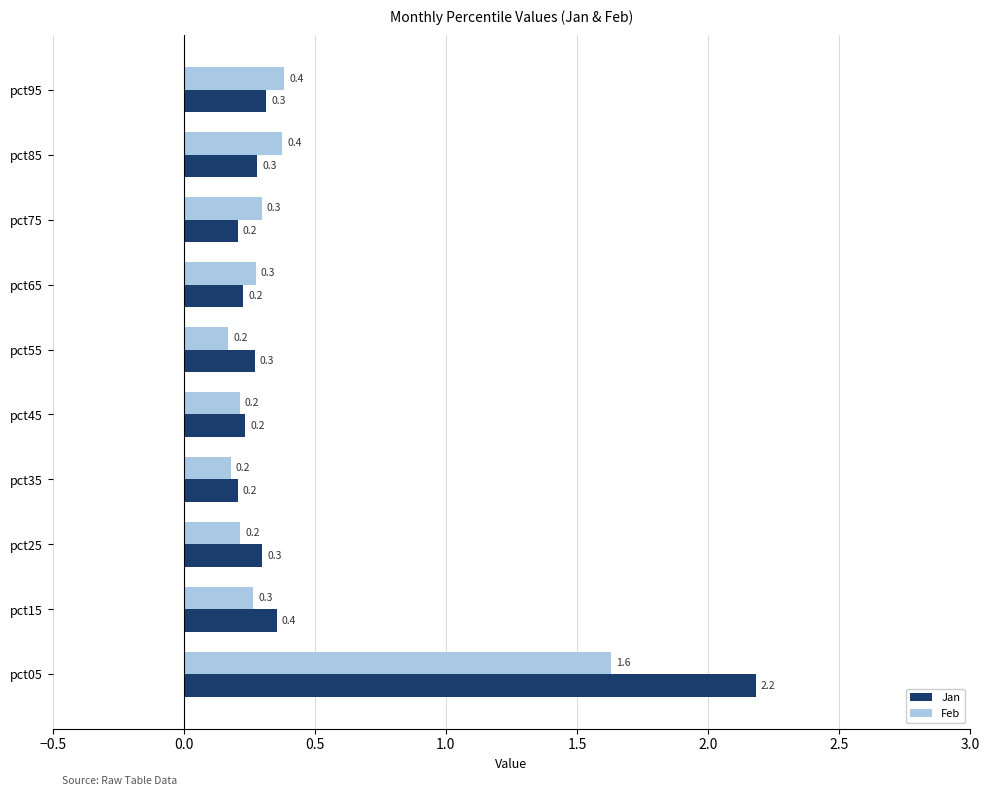

List the series in order of their peak value, lowest first.

Feb, Jan